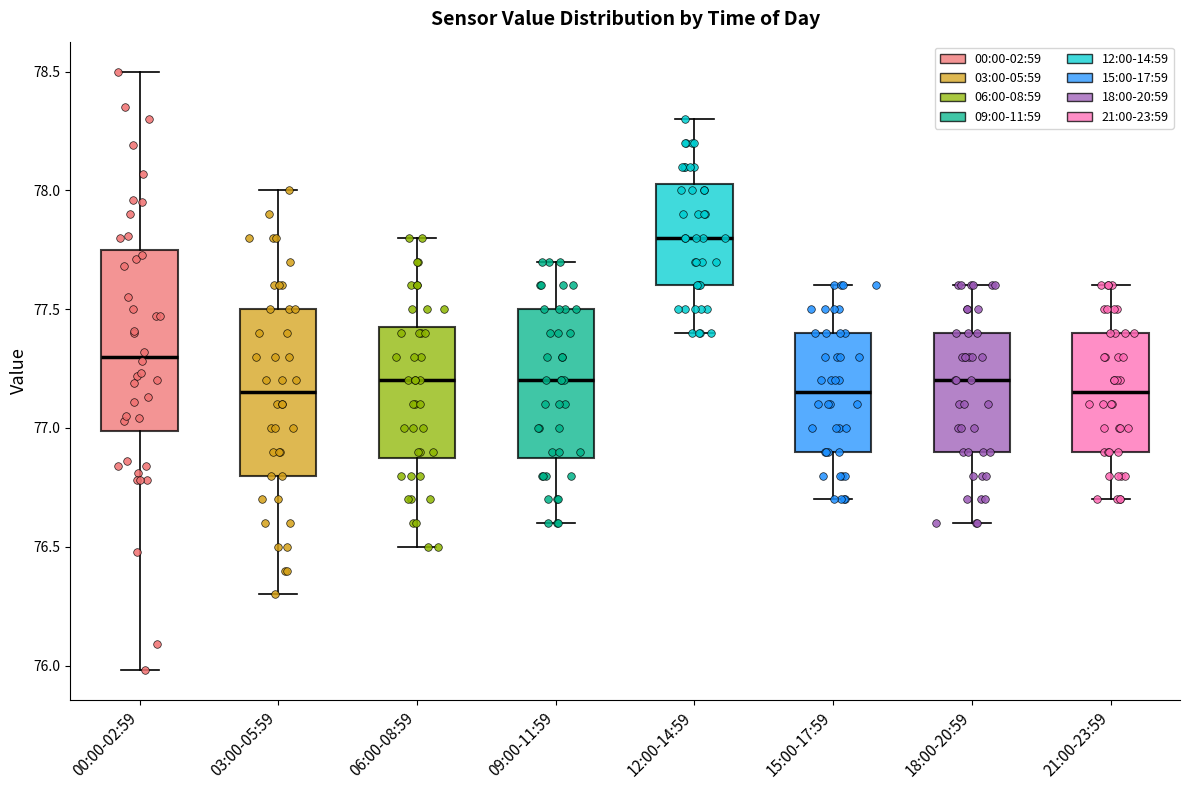

Comparing the boxes themselves (not the whiskers), which one is the tallest?

00:00-02:59